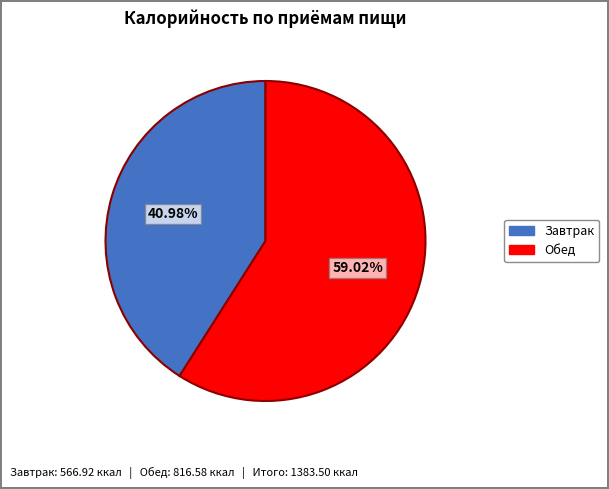

To the nearest percent, what is the average slice percentage?

50%